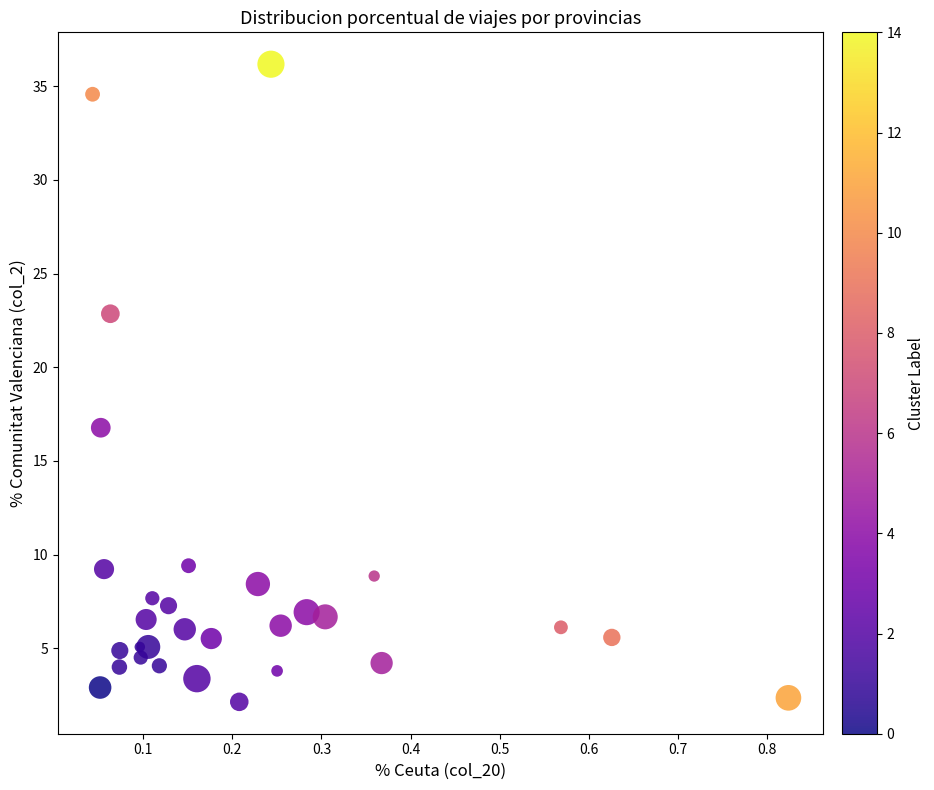

What is the range of X values (max minus min)?

0.8